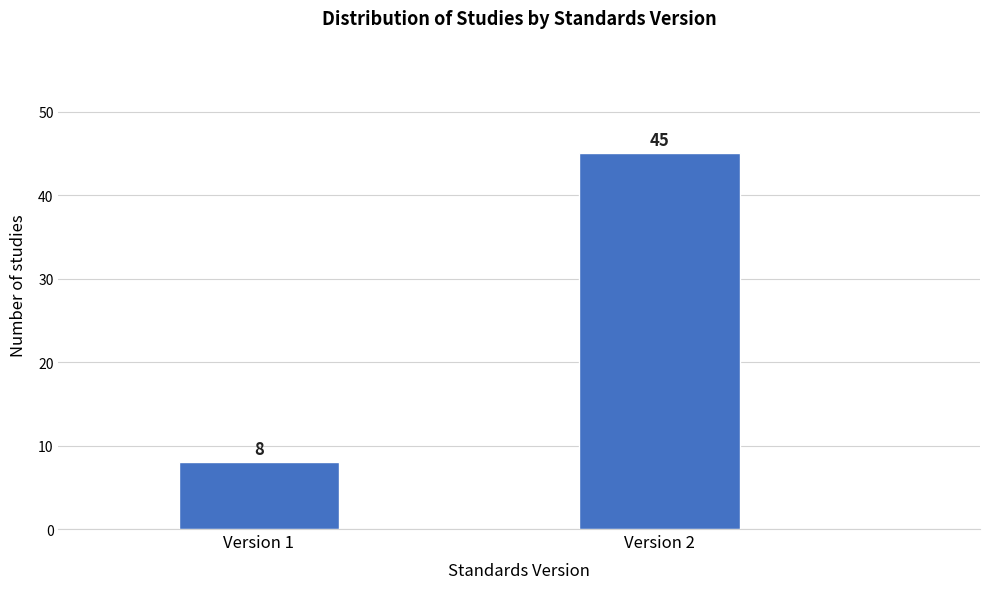

Reading left to right, extract all data points from this chart.

8	45